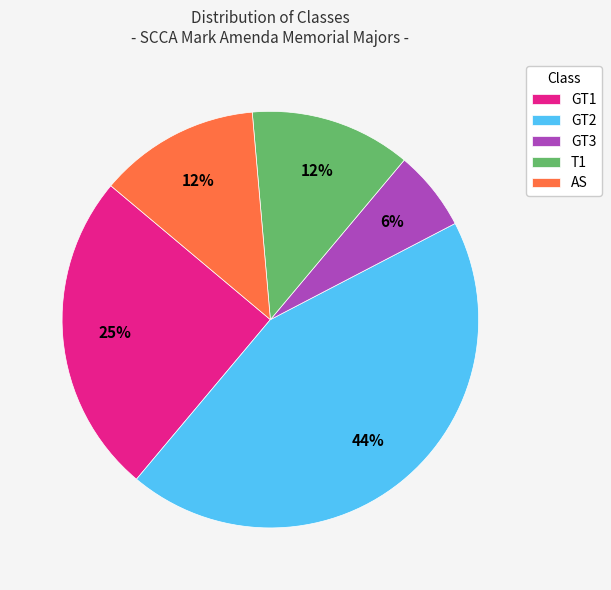

Between GT1 and GT3, which is larger?

GT1